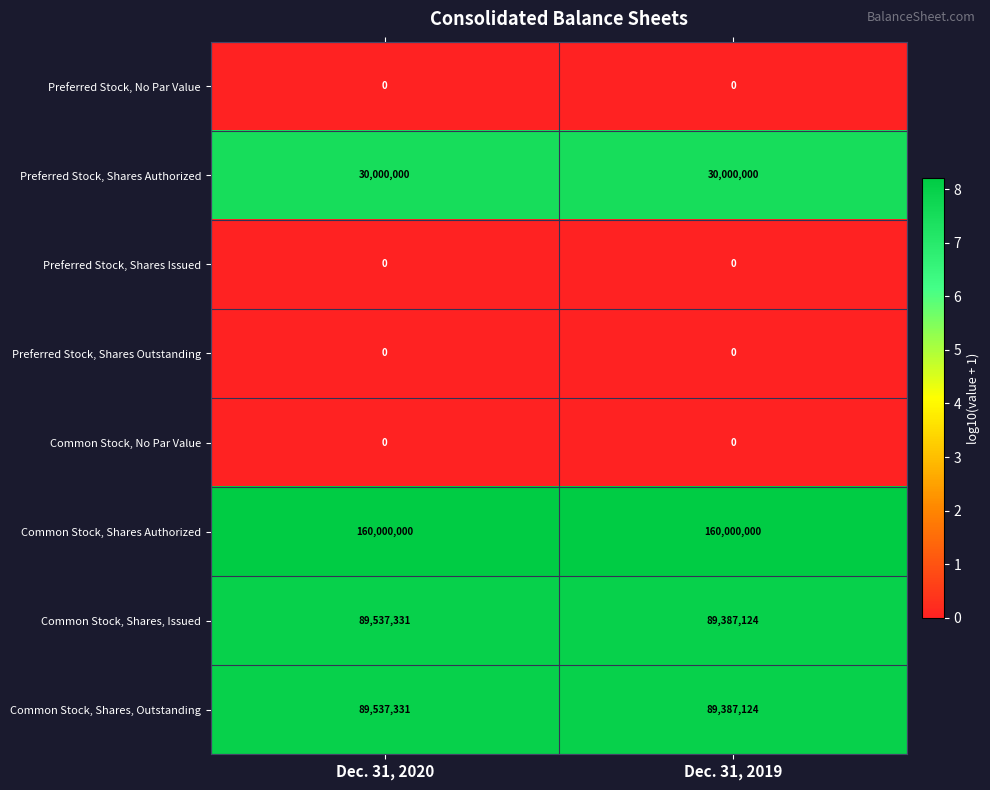

What is the total value across all series at Dec. 31, 2020?

369074662